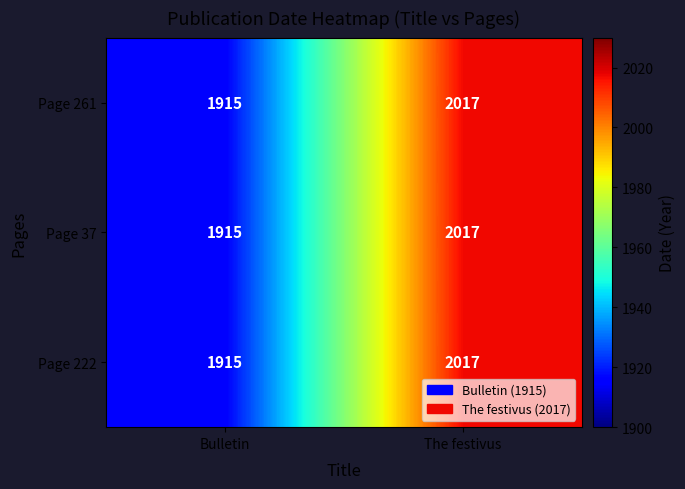

What is the maximum value for Page 37?

2017